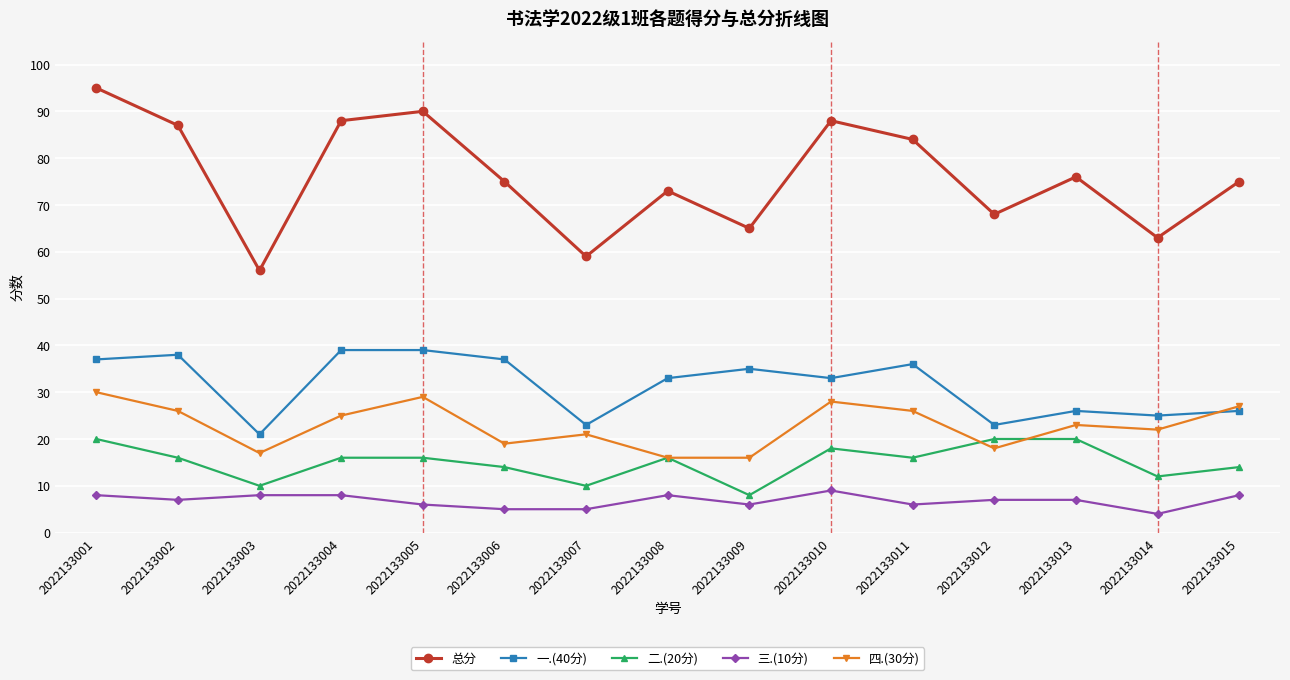

True or false: 二.(20分) and 一.(40分) intersect in this chart.

False